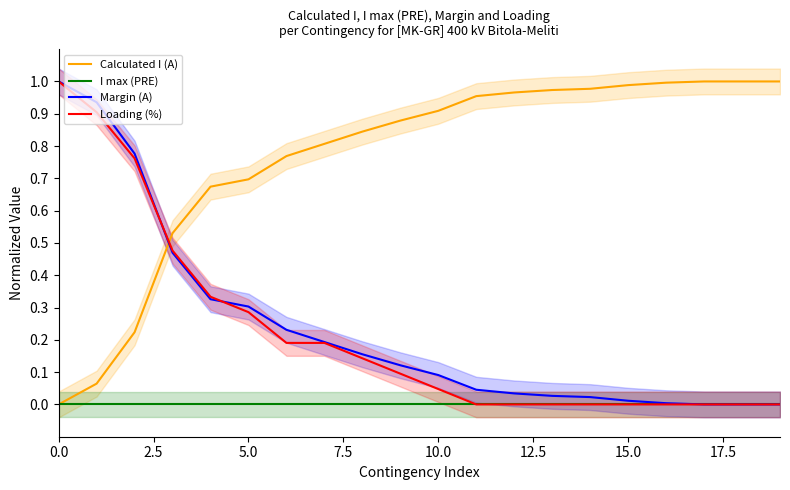

At how many categories does at least one series exceed 0?

20